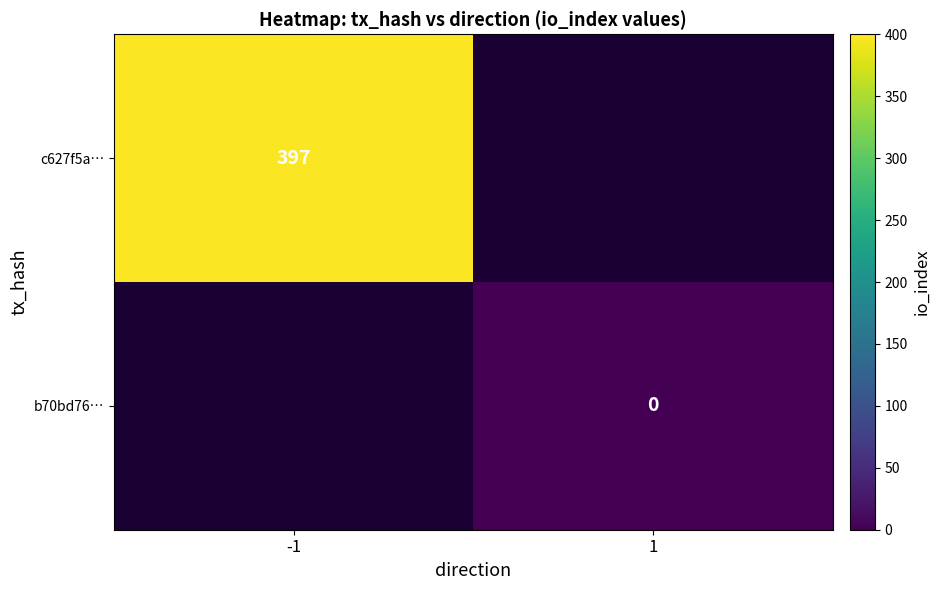

At how many categories does at least one series exceed 39?

1